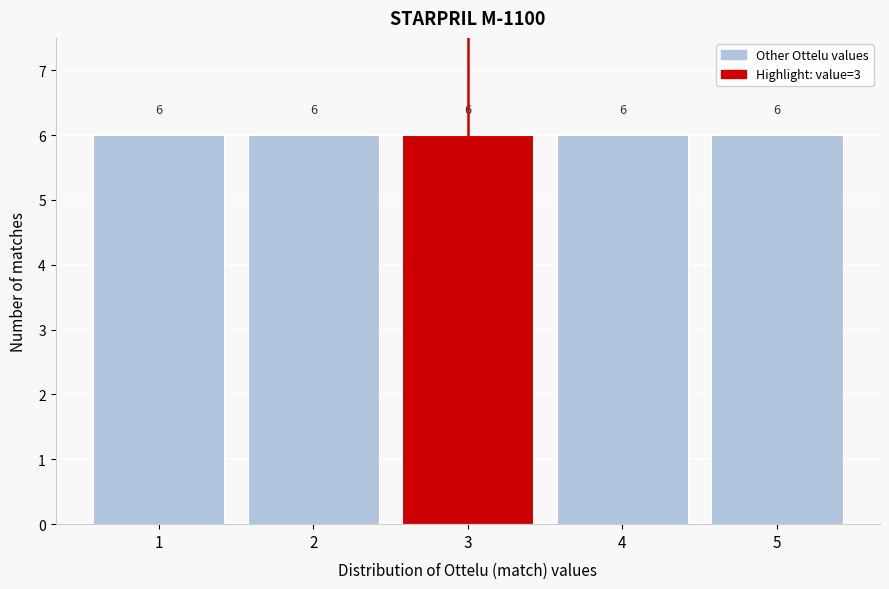

Reading left to right, transcribe this chart: for each bar, give the range it covers on the x-axis and its height.

0.5 to 1.5: 6
1.5 to 2.5: 6
2.5 to 3.5: 6
3.5 to 4.5: 6
4.5 to 5.5: 6